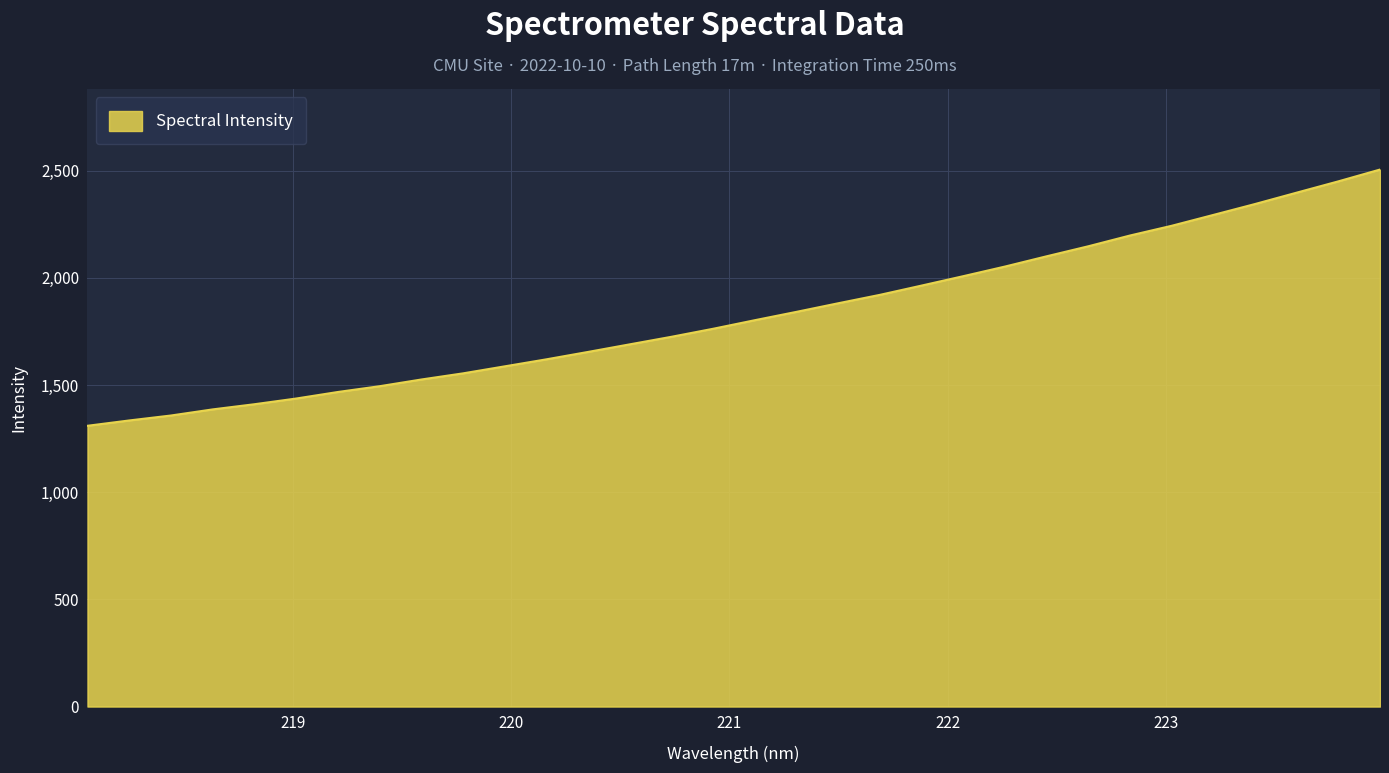

What is the minimum value shown in the chart?

1309.9